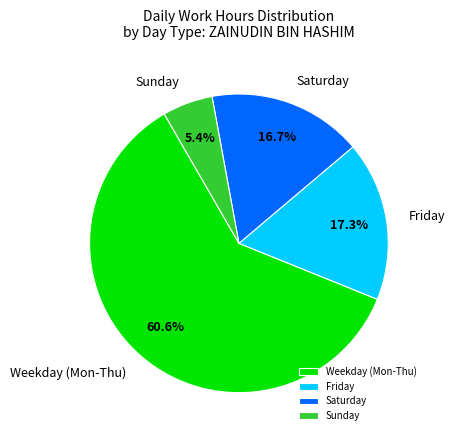

Combined, what portion of the pie is Friday and Saturday?

34.0%